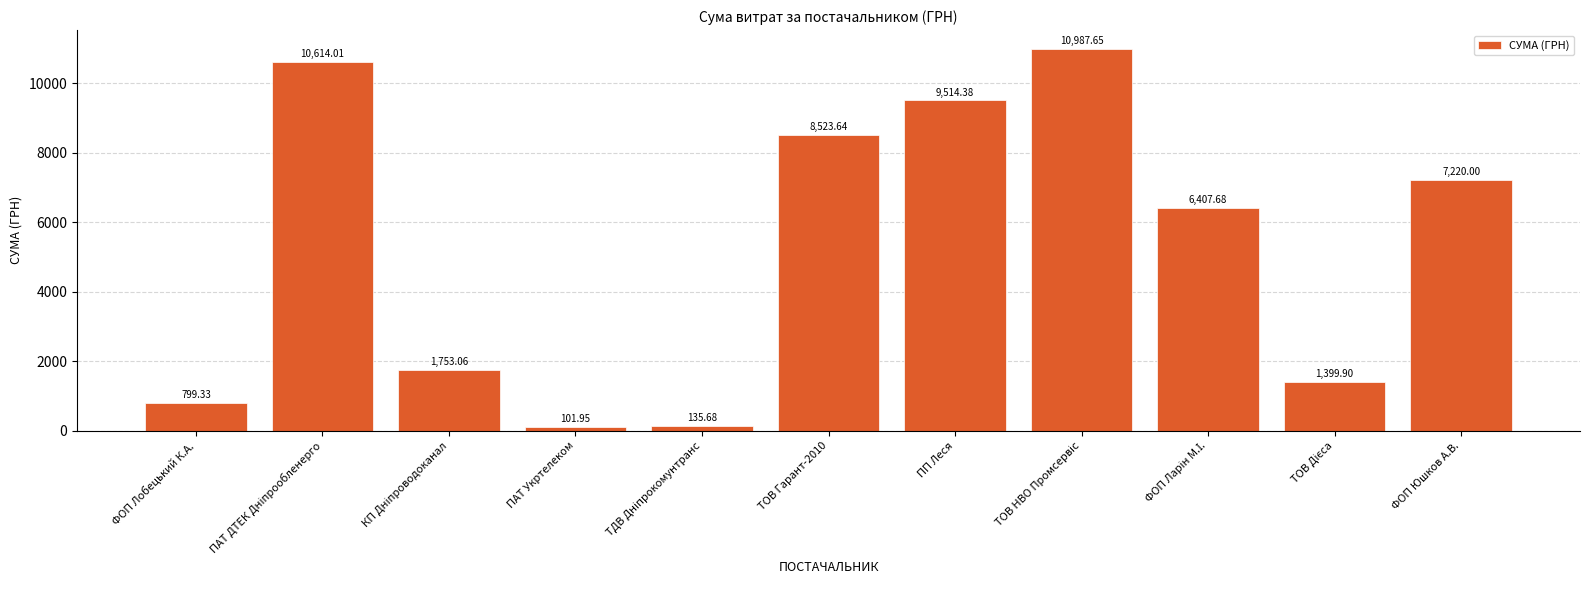

What is the difference between the maximum and minimum values?

10885.7